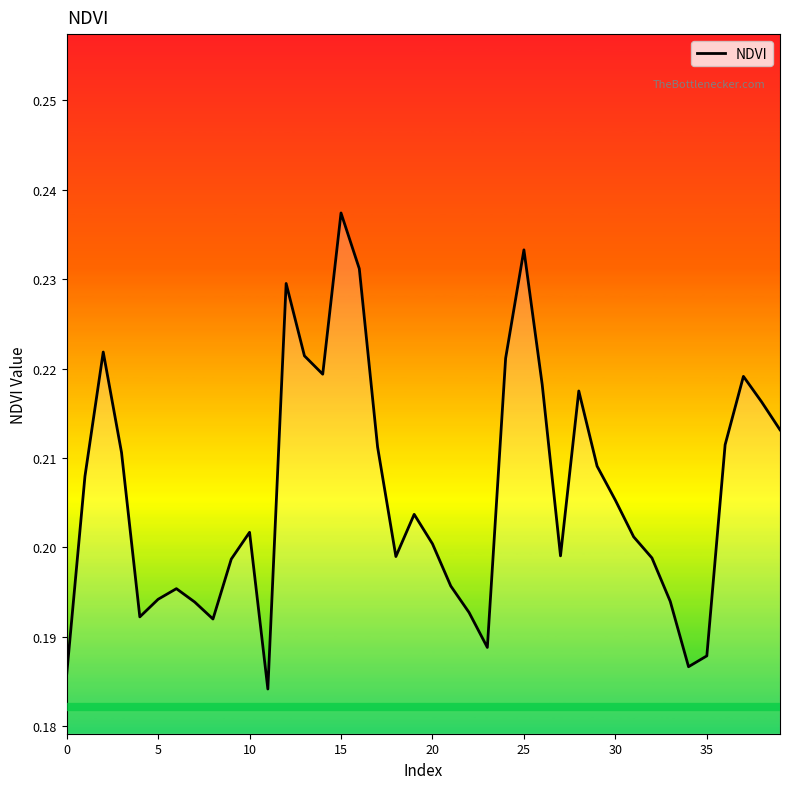

How many lines are shown in the chart?

1